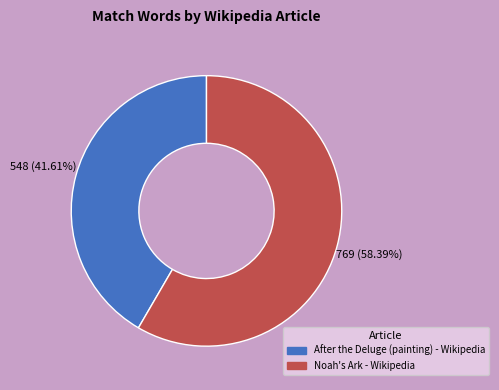

What is the ratio of the value at Noah's Ark - Wikipedia to the value at After the Deluge (painting) - Wikipedia?

1.4